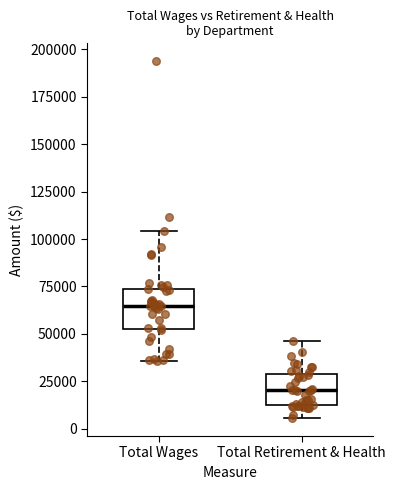

Which box has the lowest median line?

Total Retirement & Health